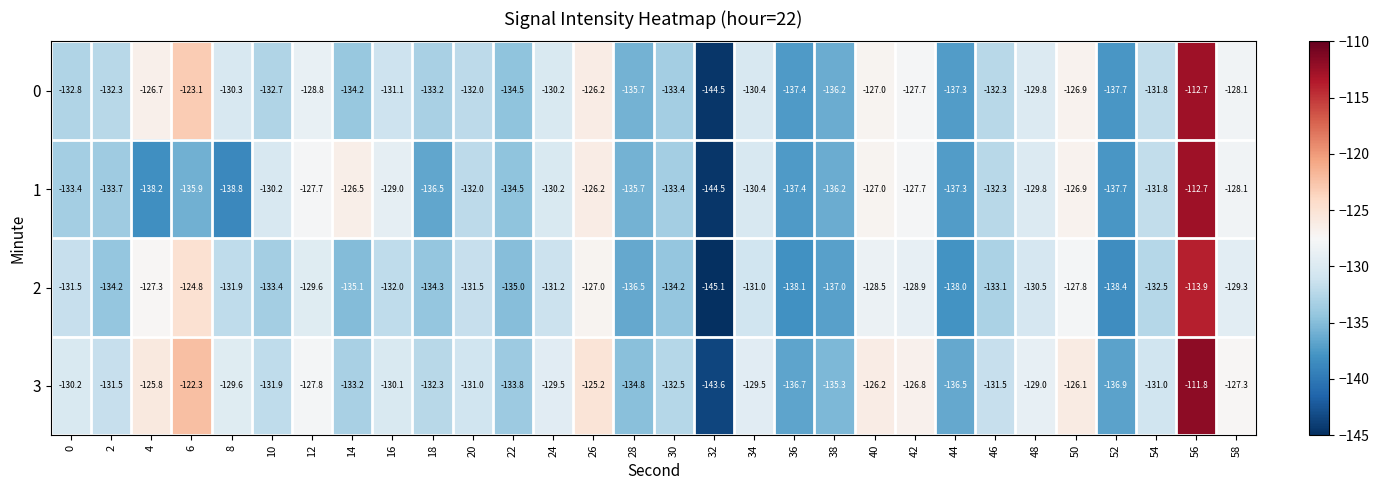

Where is 1 nearest to the value -128?

58